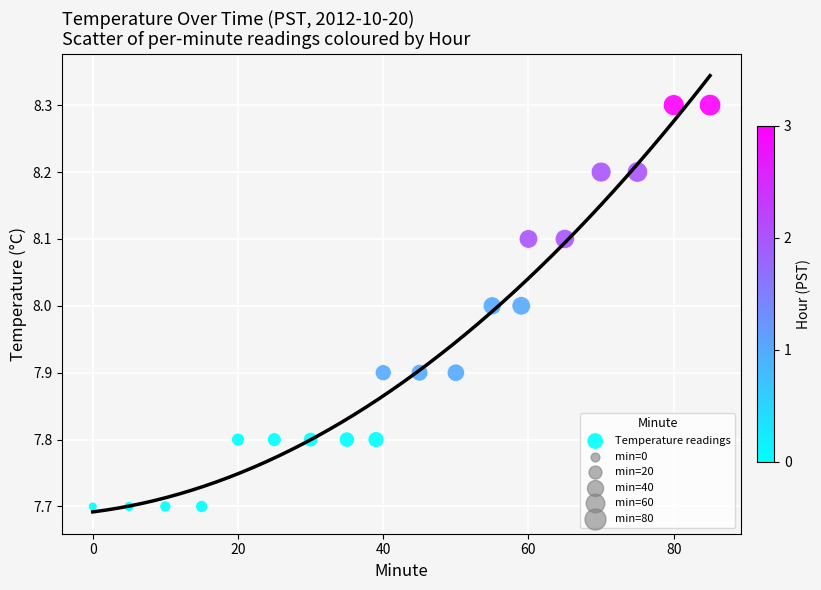

What is the range of Y values (max minus min)?

0.6